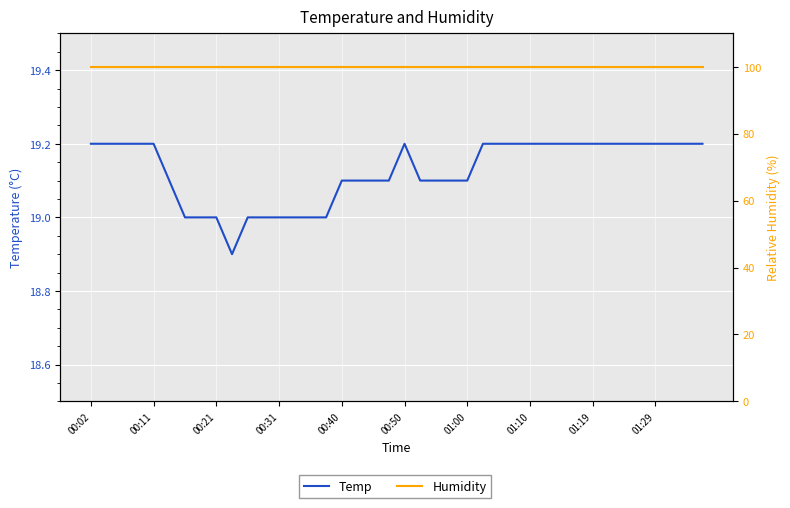

At which label does Temp first exceed 19?

00:02